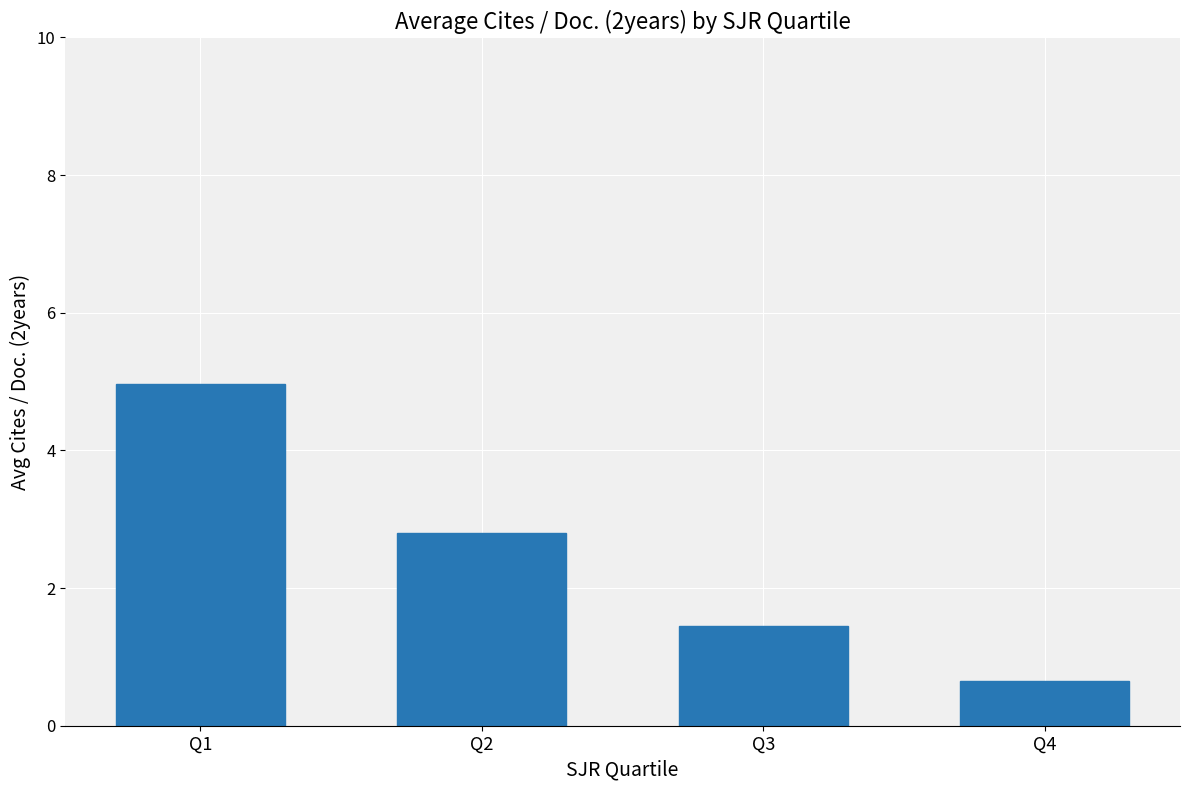

Rank the categories by value from highest to lowest.

Q1, Q2, Q3, Q4